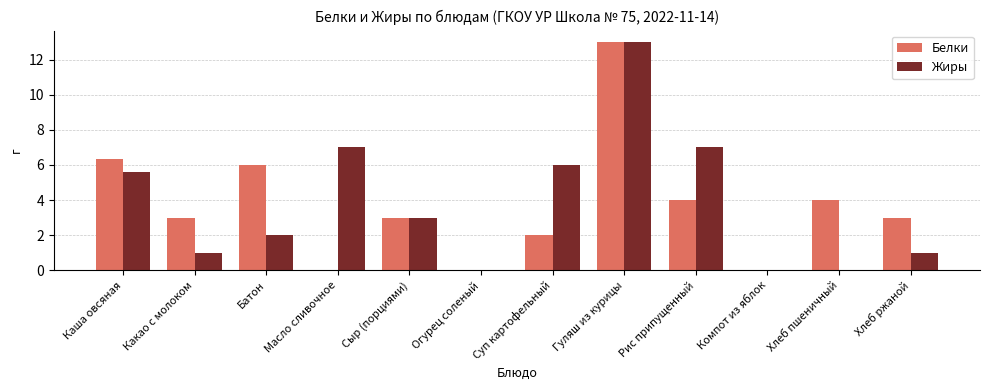

The Жиры series shows 7.7 at Компот из яблок. True or false?

False